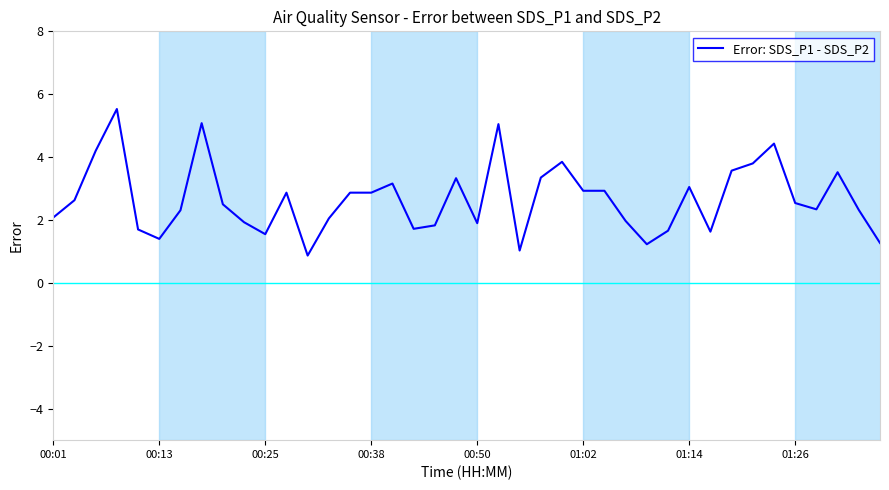

What is the maximum value shown in the chart?

5.5